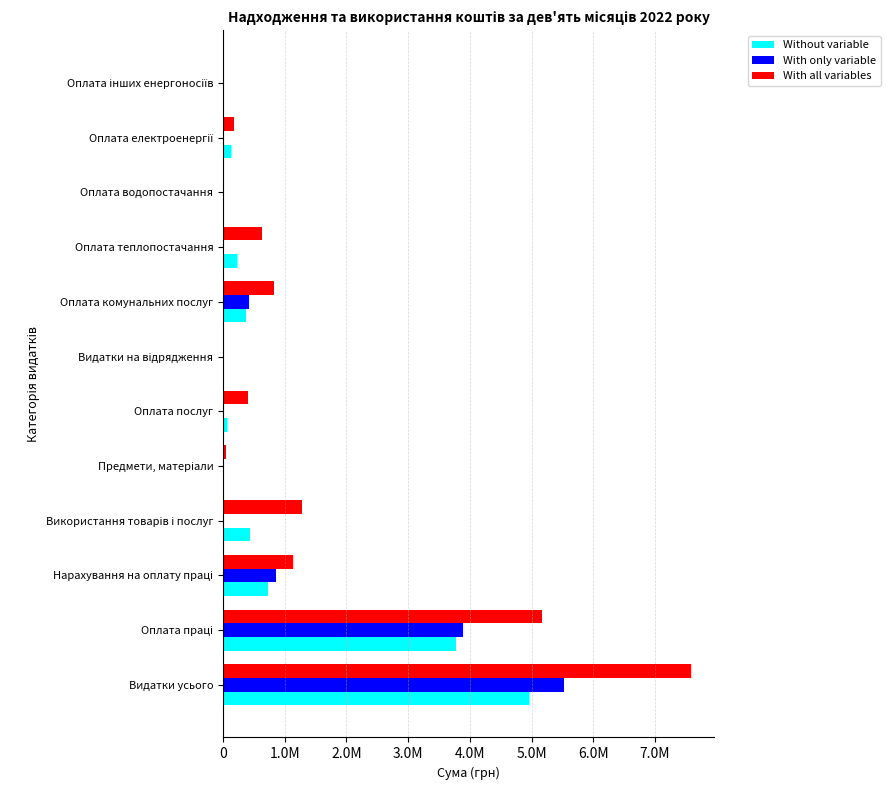

What are all the series names shown in the legend?

Without variable, With only variable, With all variables